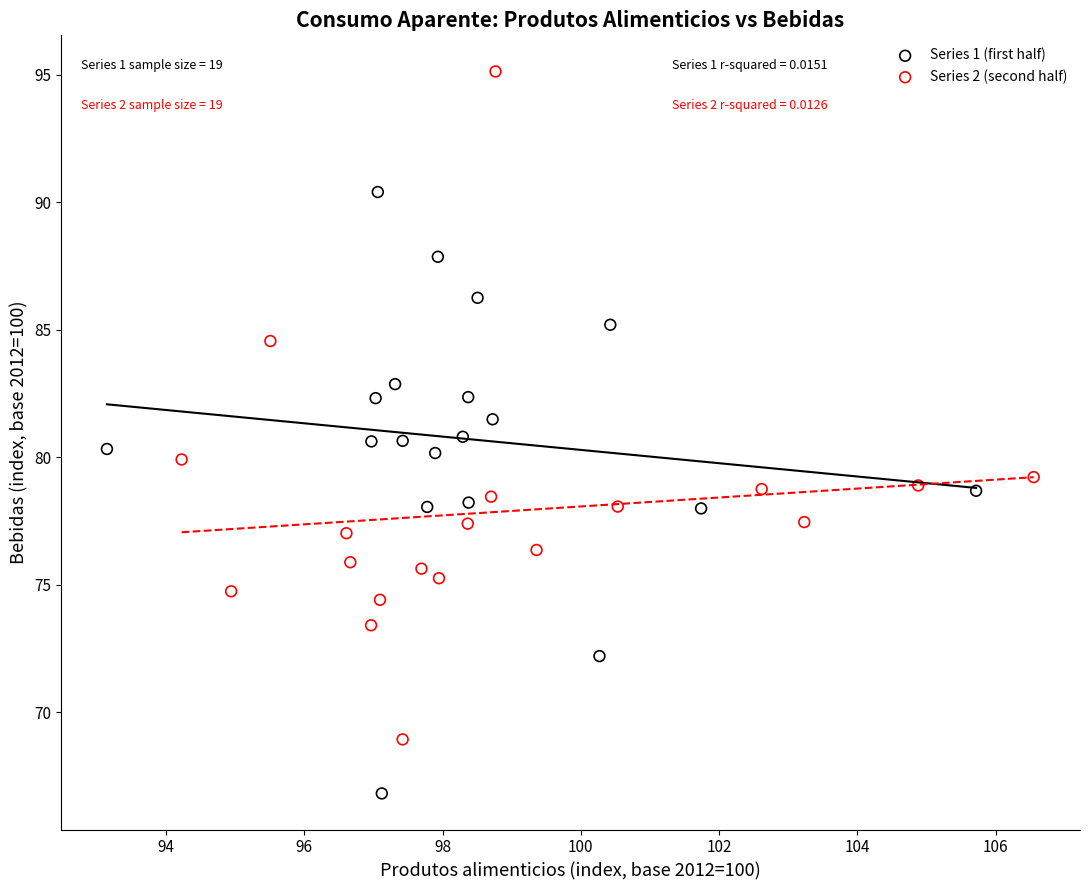

Which series contains the highest Y value?

Series 2 (second half)